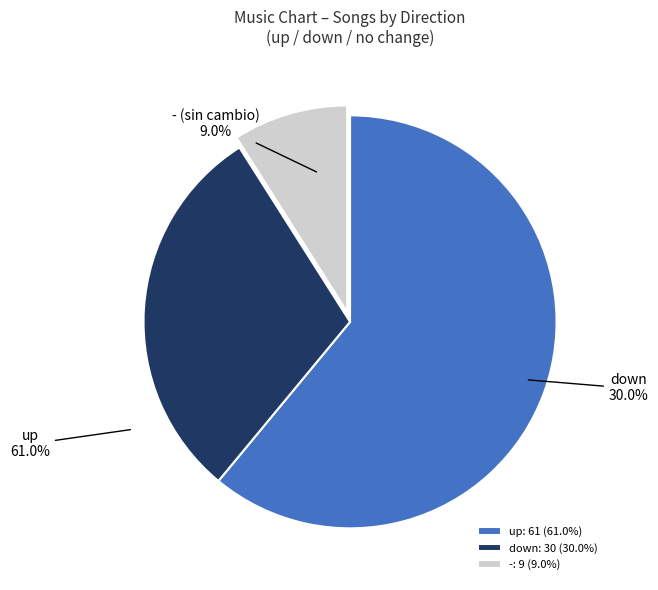

To the nearest percent, what portion does up represent?

61%